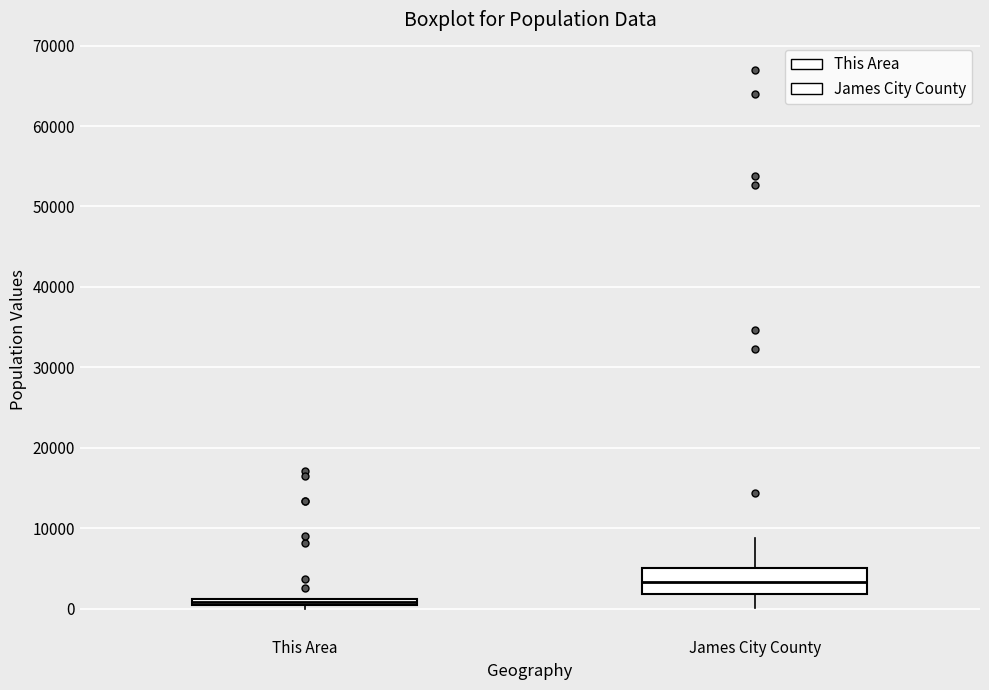

Which box is the tallest, from its lower edge to its upper edge?

James City County